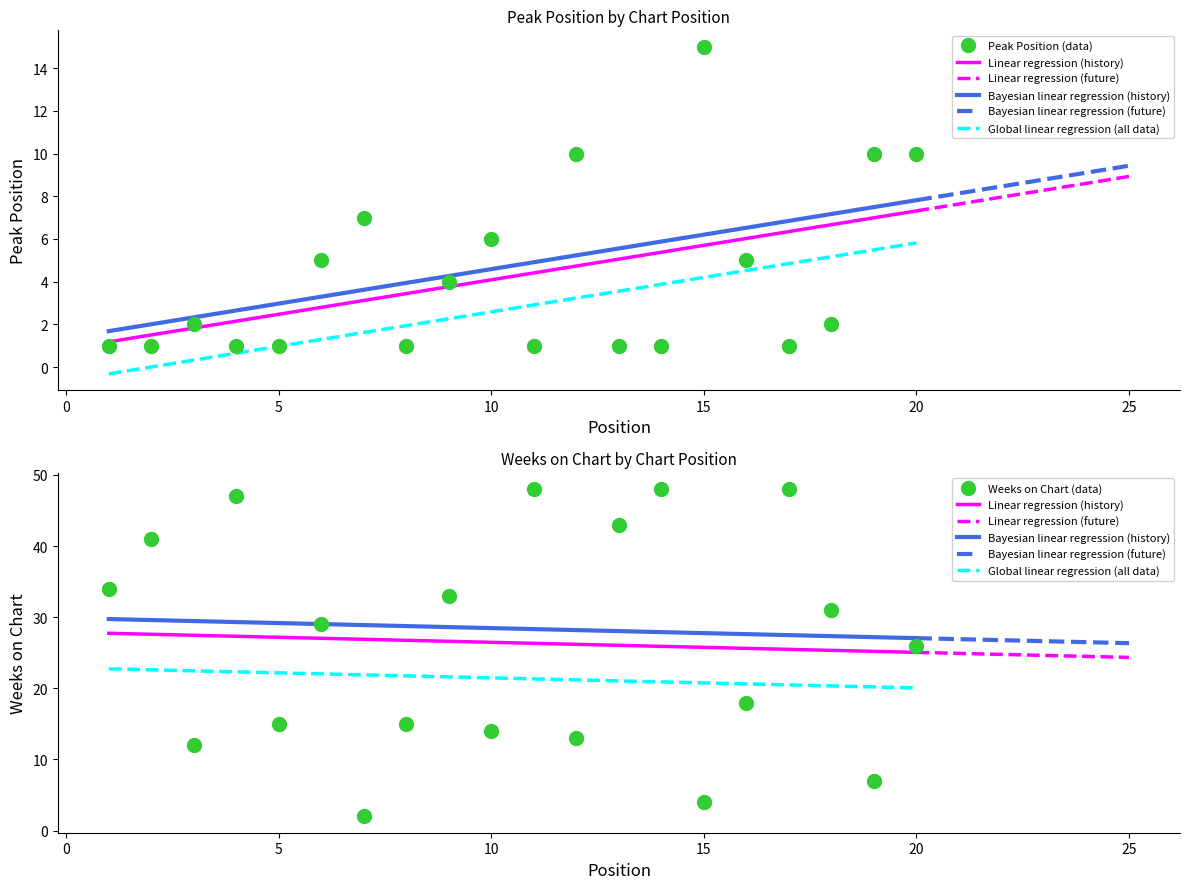

What value does the Weeks on Chart series have at 5?

15